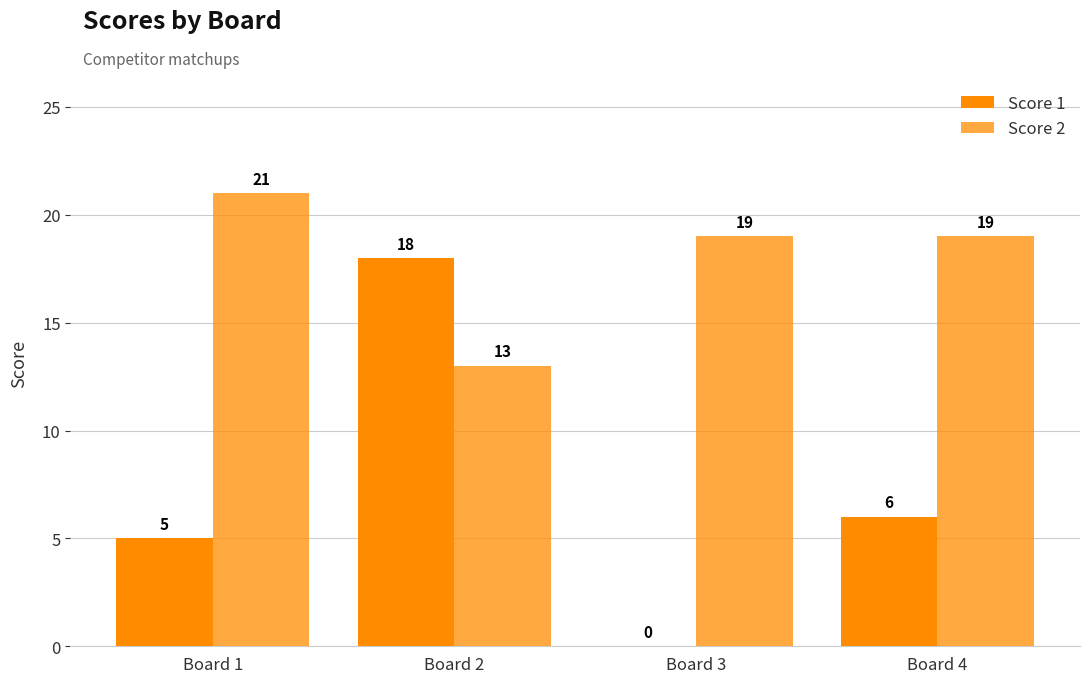

List the series in order of their overall mean, highest first.

Score 2, Score 1